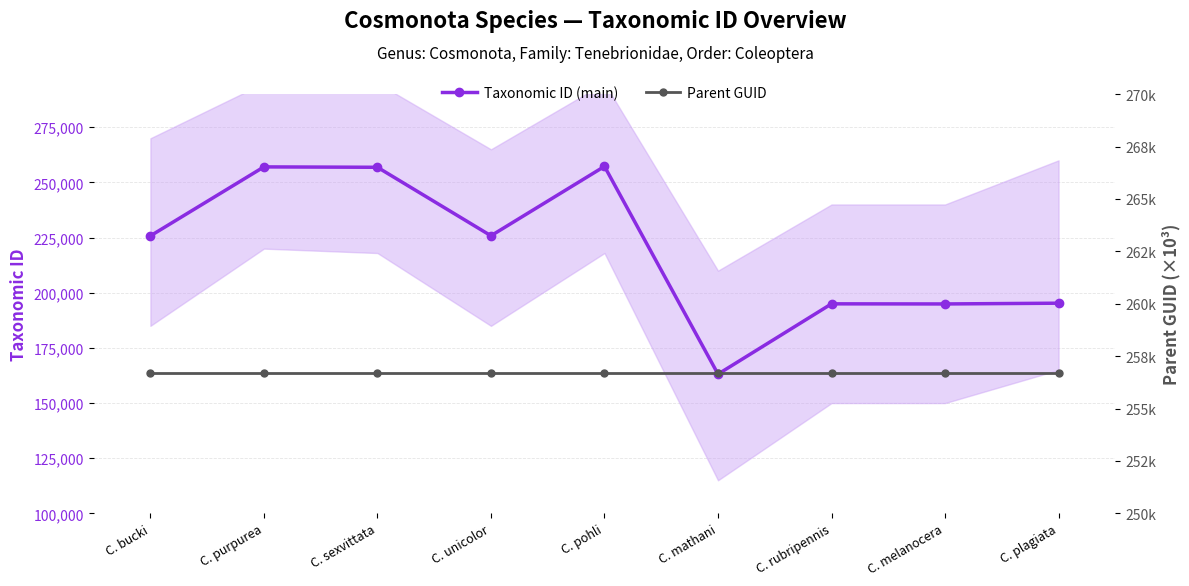

At which label is Parent GUID closest to 256703?

C. bucki